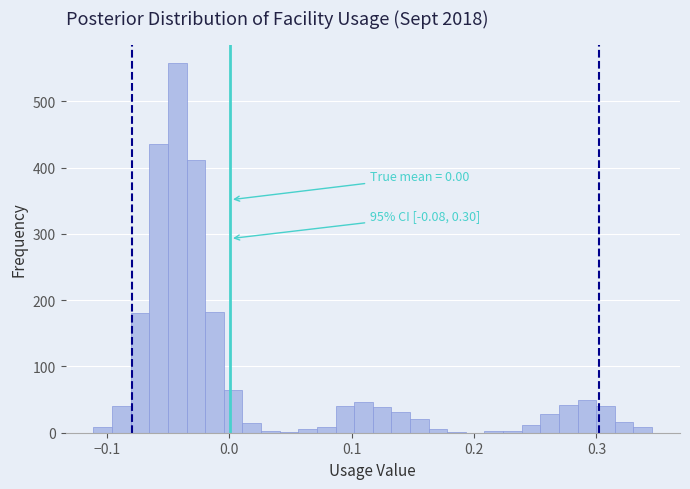

Around what value on the x-axis is the tallest bar? Give the approximate position of its centre, as read against the axis.

-0.04